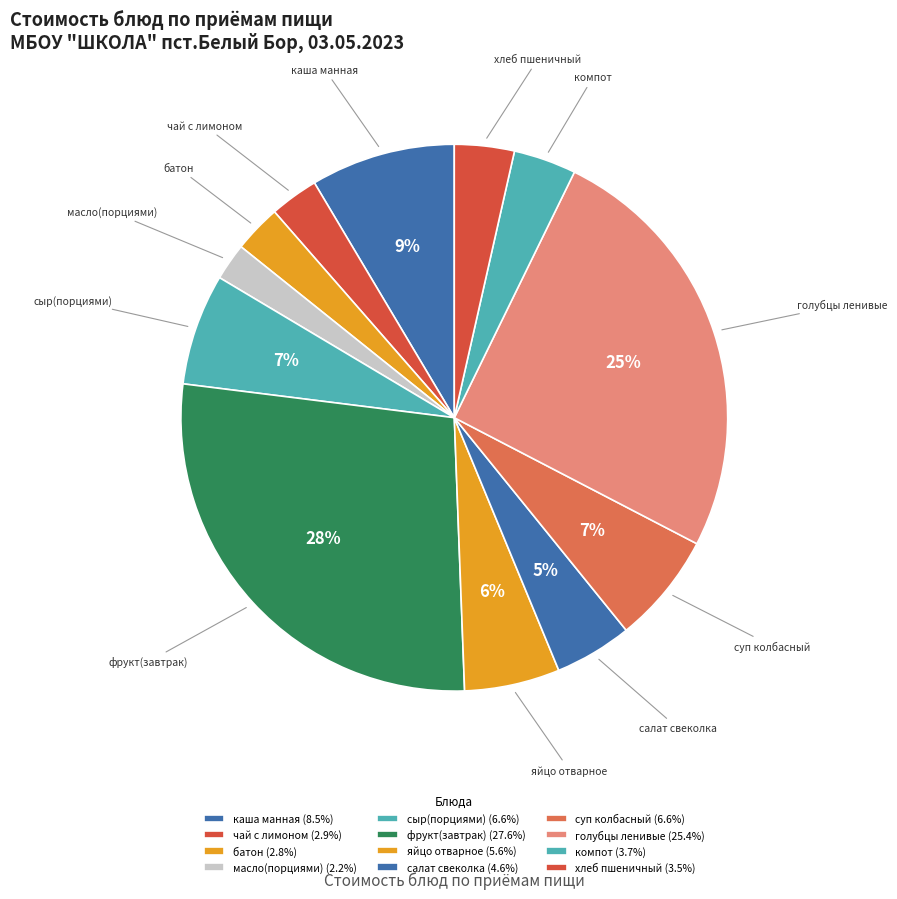

Which category has the smallest portion of the pie?

масло(порциями)